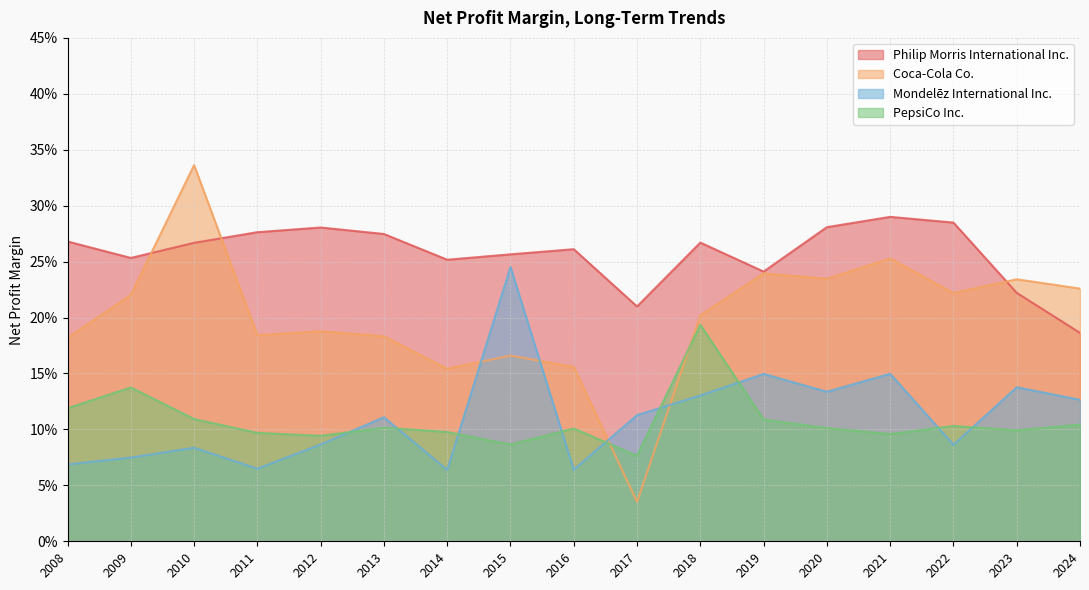

What is the sum of the Coca-Cola Co. values at 2018 and 2013?

0.4